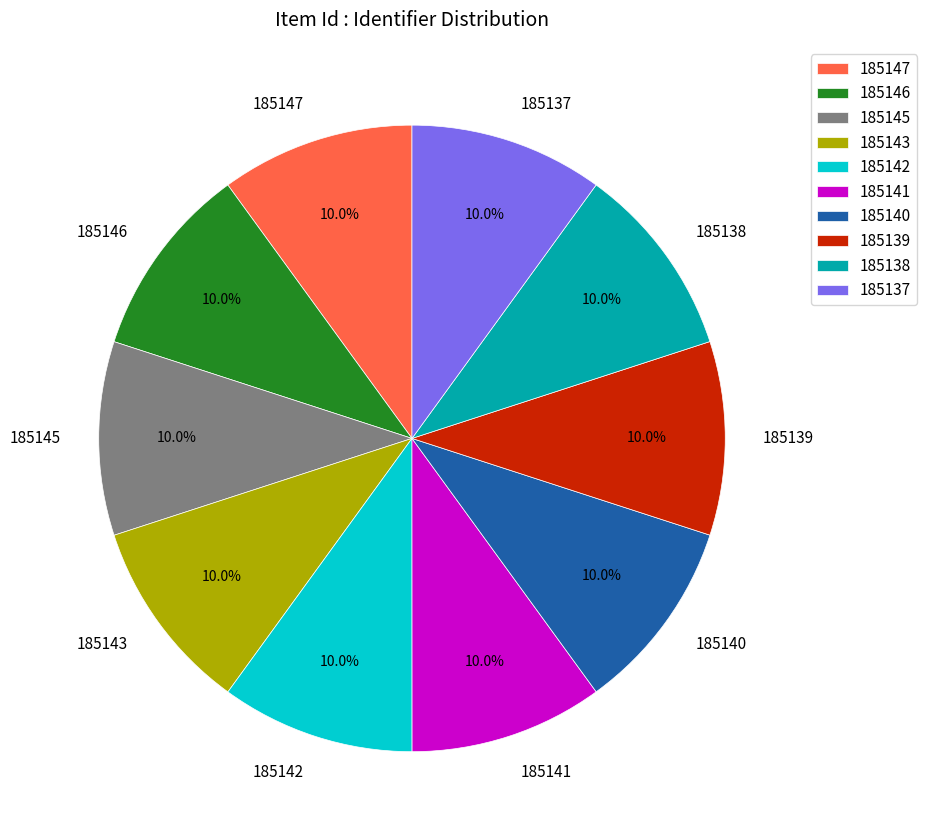

What is the ratio of the value at 185140 to the value at 185139?

1.0